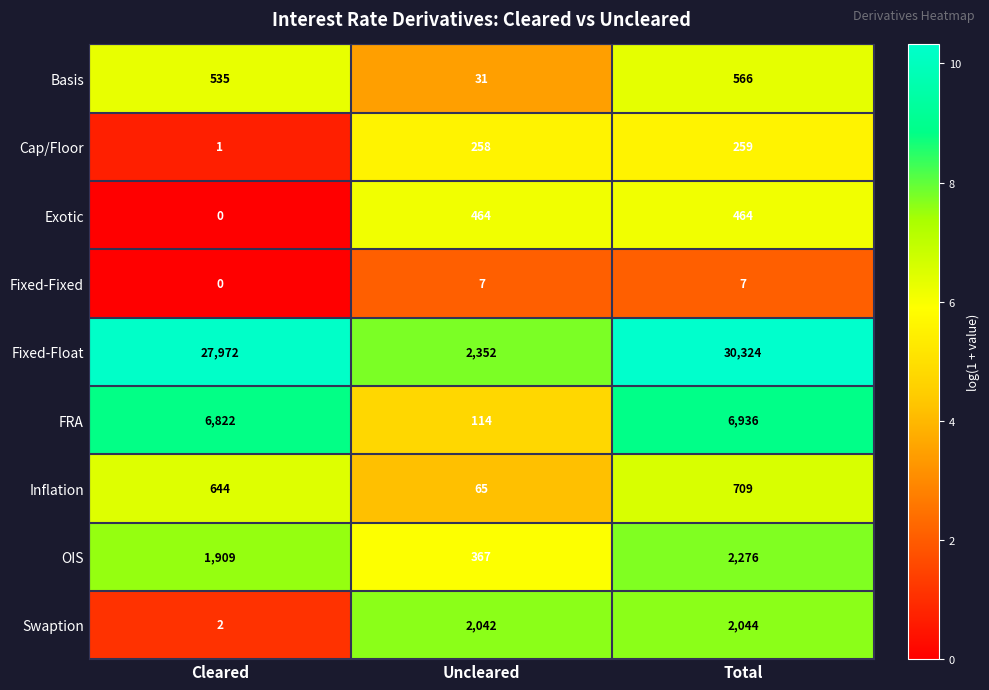

How many series are shown in this chart?

9